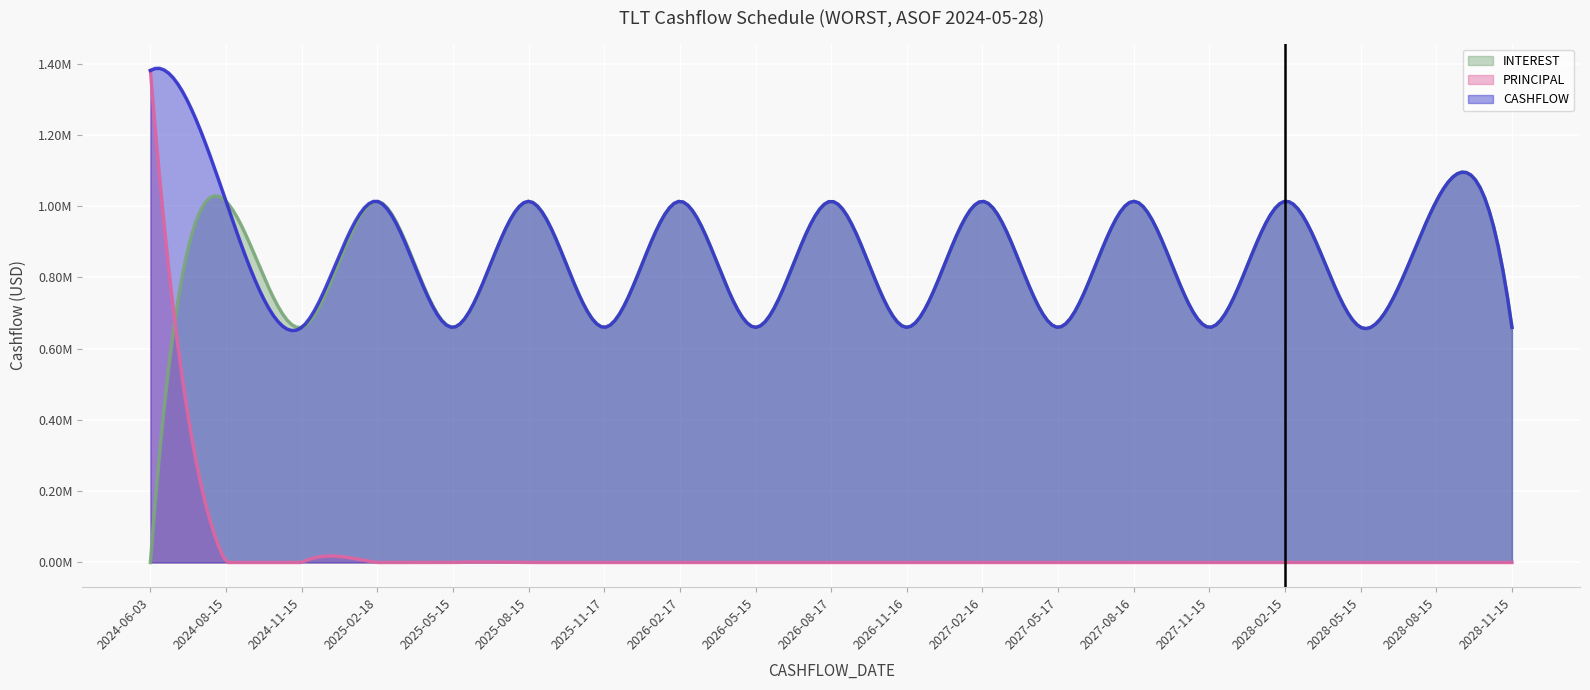

Which series has the largest total across all categories?

CASHFLOW